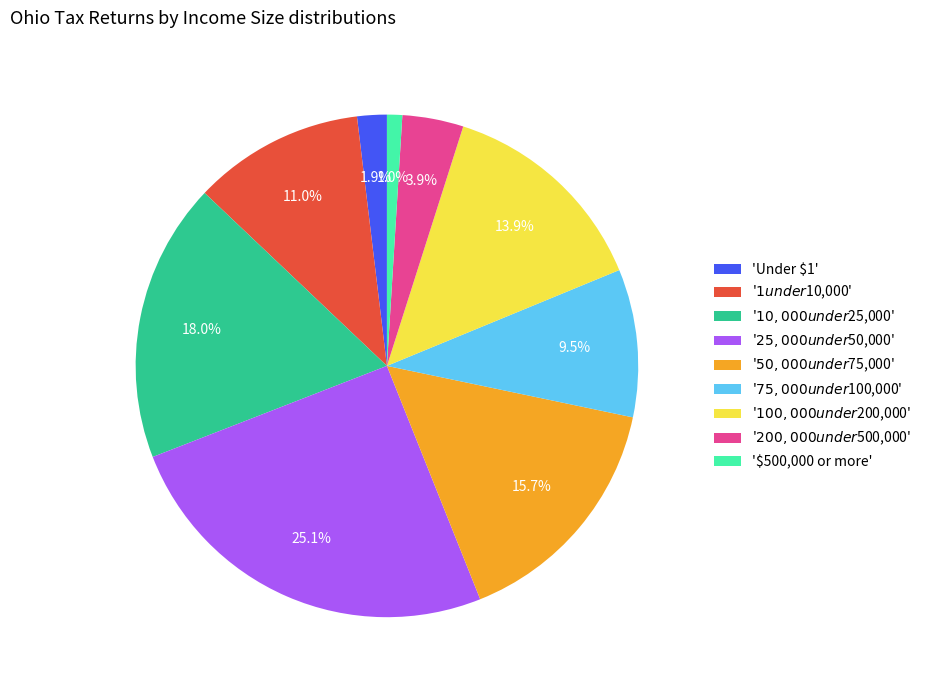

Which category has the smallest portion of the pie?

'$500,000 or more'